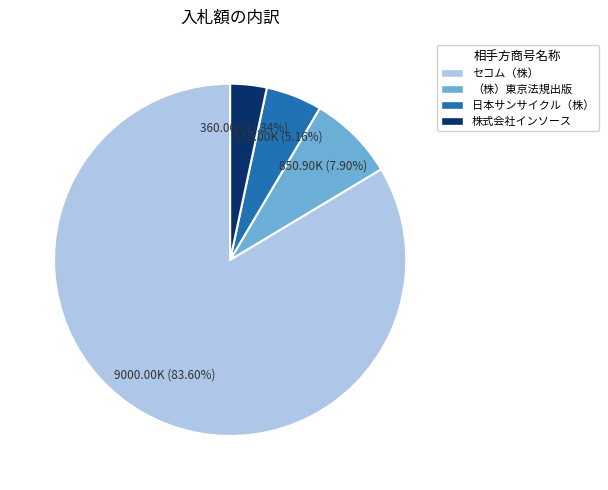

How much of the chart is everything except セコム（株）?

16.4%